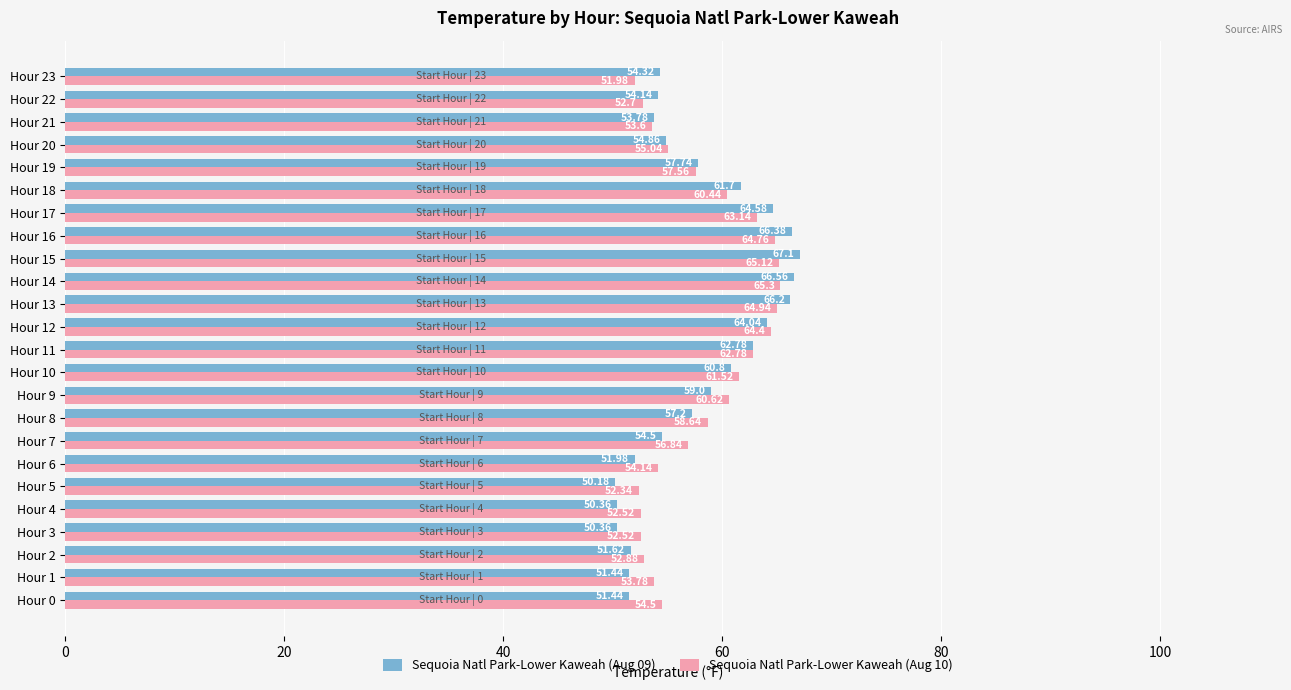

Which series has the largest range (max minus min)?

Sequoia Natl Park-Lower Kaweah (Aug 09)